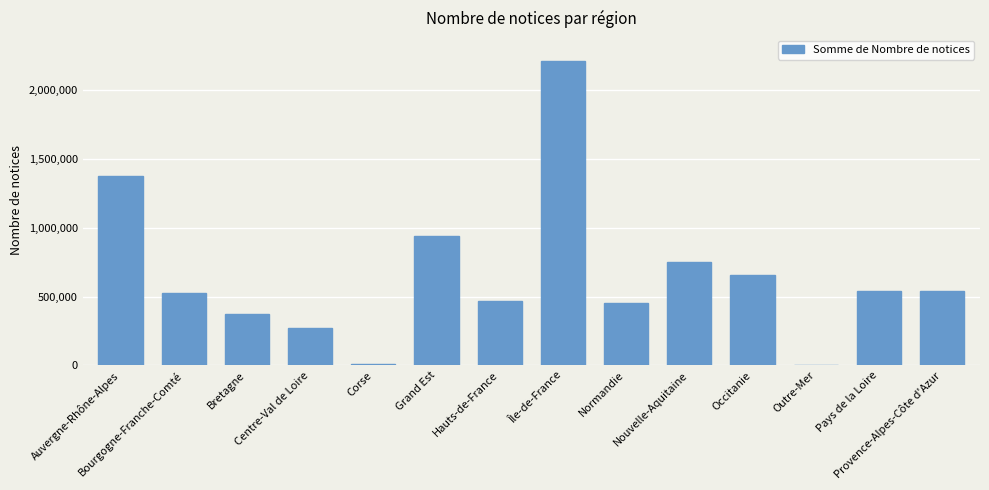

What is the maximum value shown in the chart?

2211923